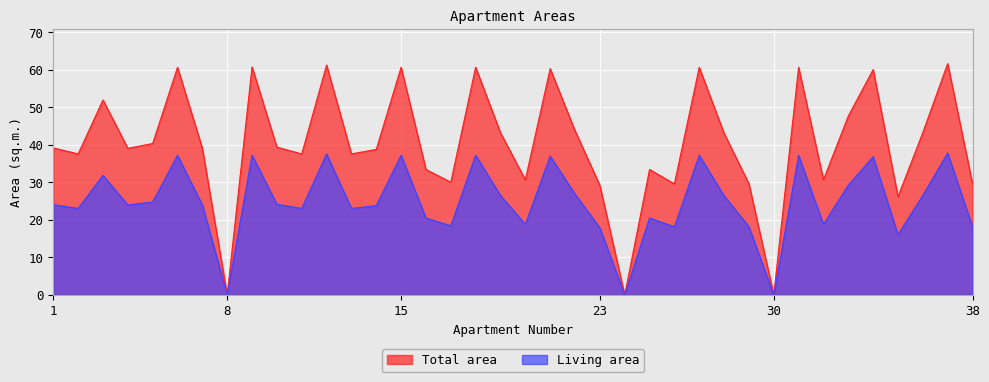

What is the difference between the second highest and minimum values in the Living area series?

37.6